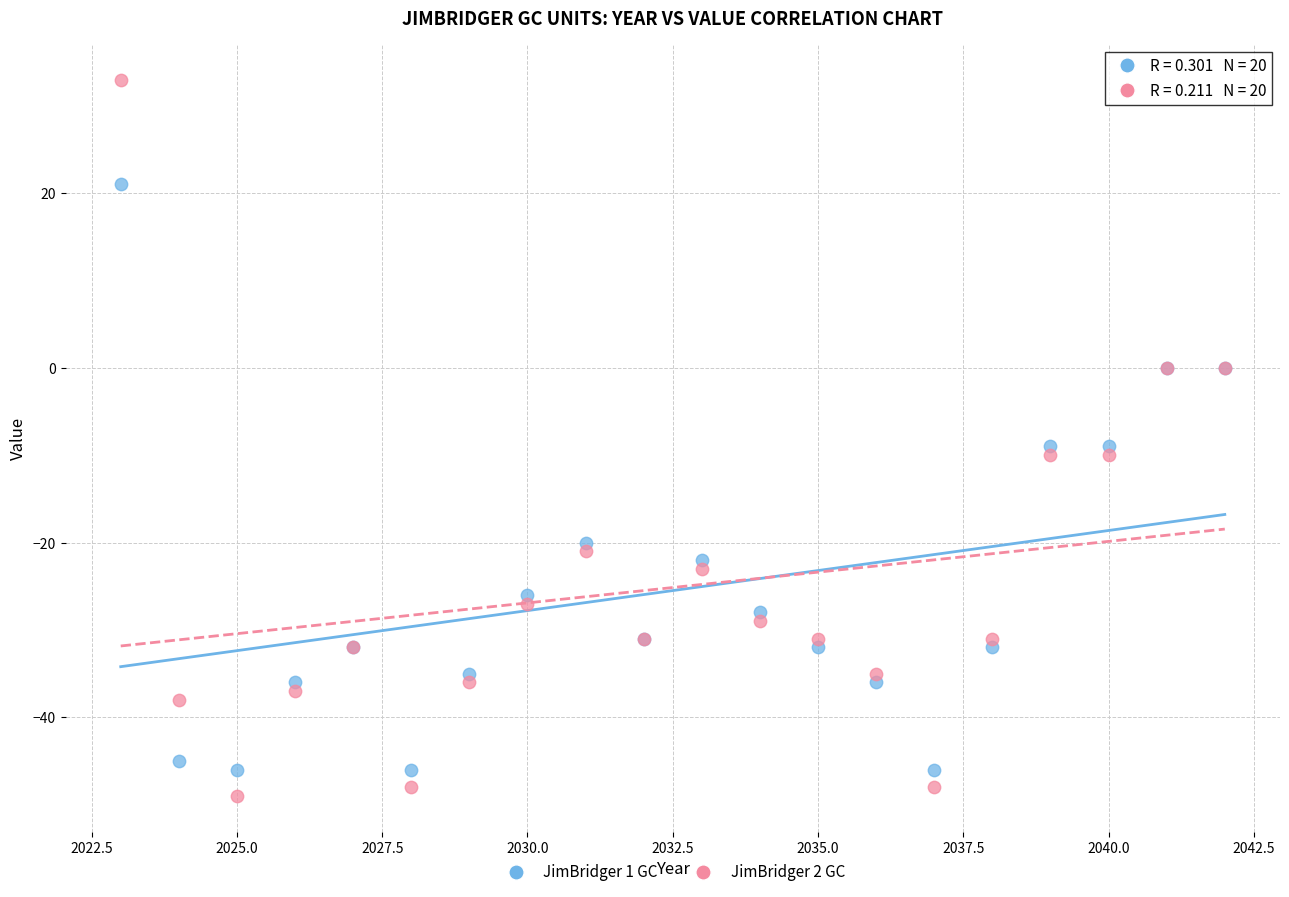

Which series has the largest Y range (max minus min)?

JimBridger 2 GC